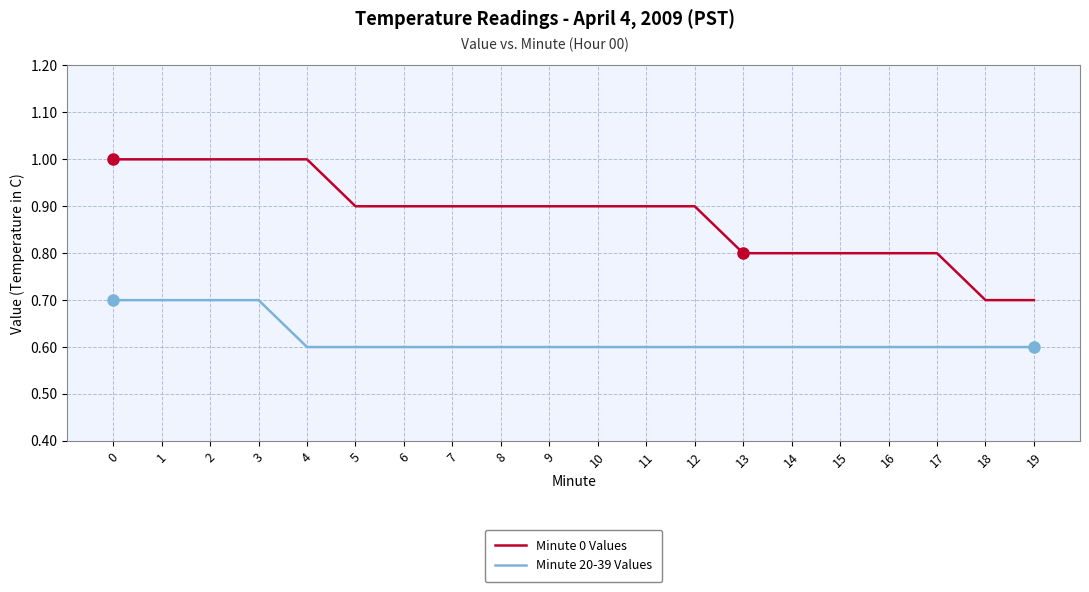

True or false: Minute 20-39 Values and Minute 0 Values cross at least once.

False